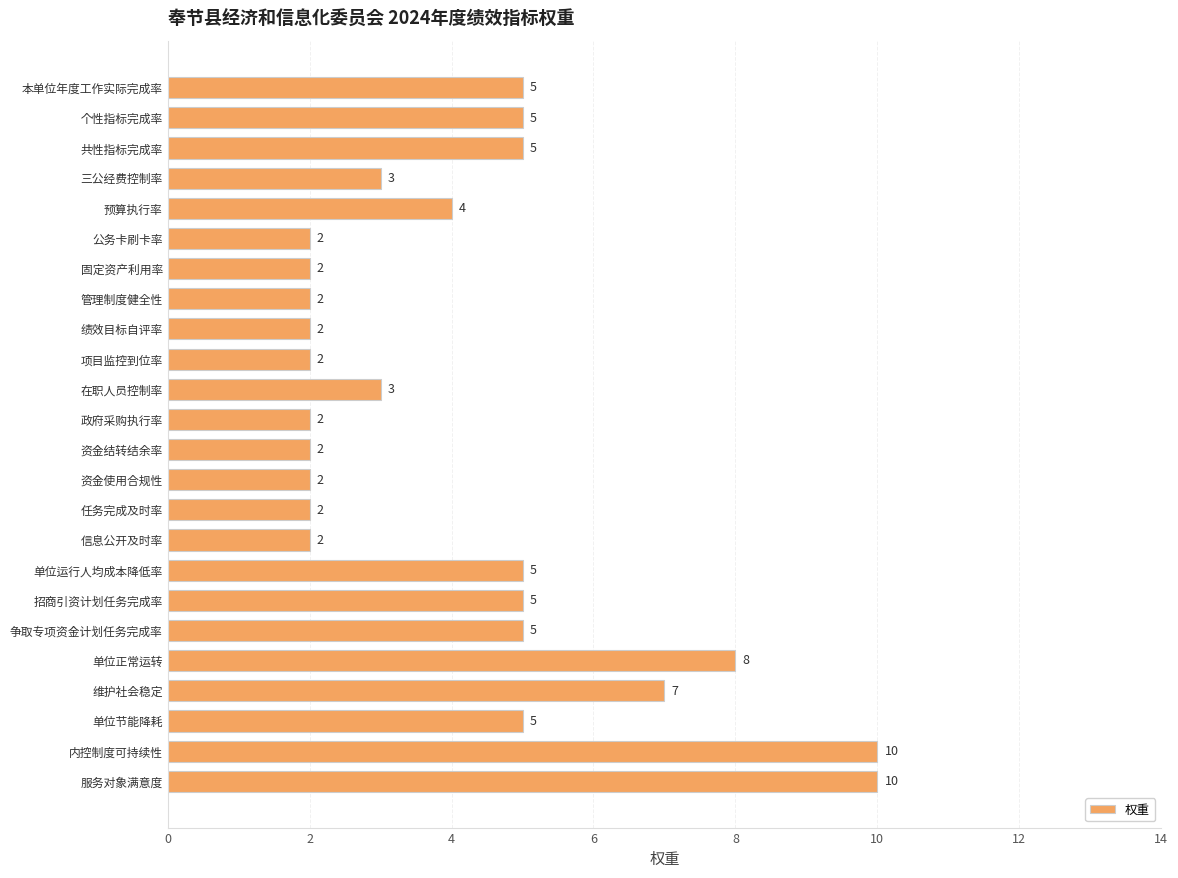

What is the label of the 24th bar from the bottom?

本单位年度工作实际完成率